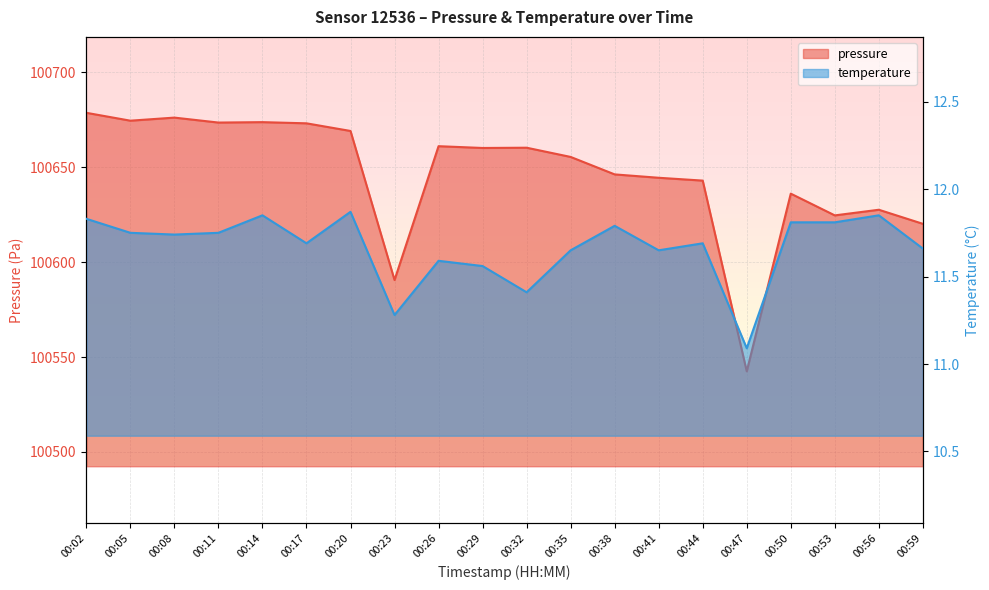

Which series has the widest spread of values?

pressure